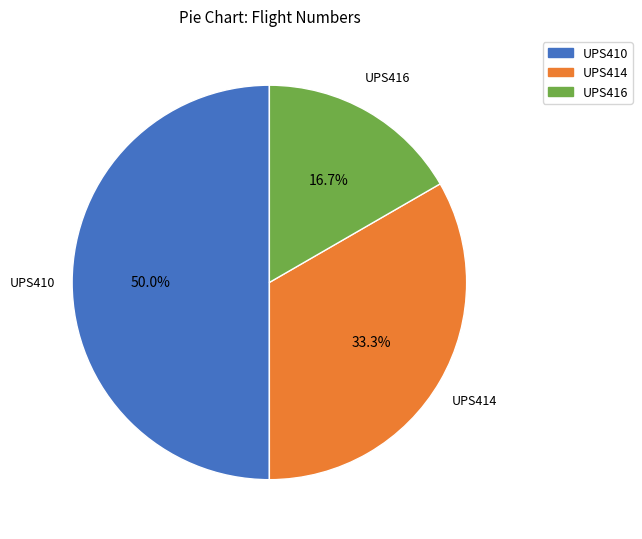

To the nearest percent, what is the average slice percentage?

33%